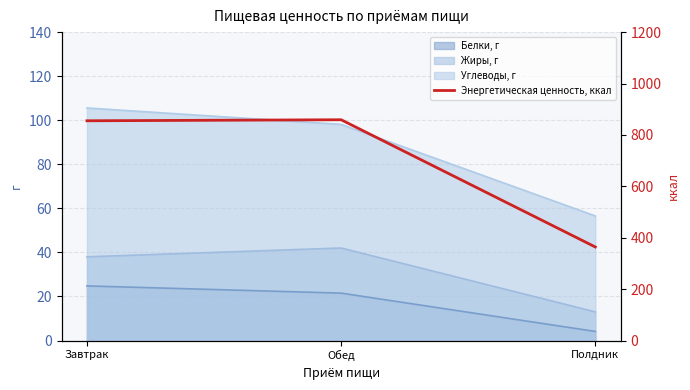

What is the value of the 1st point from the left?

855